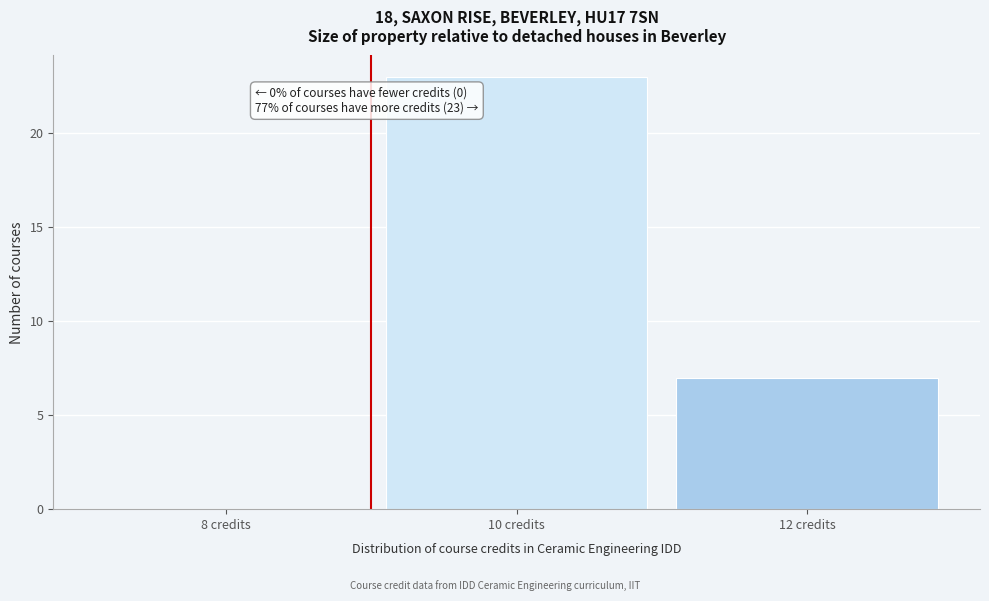

Which range on the x-axis has the tallest bar?

9 to 11